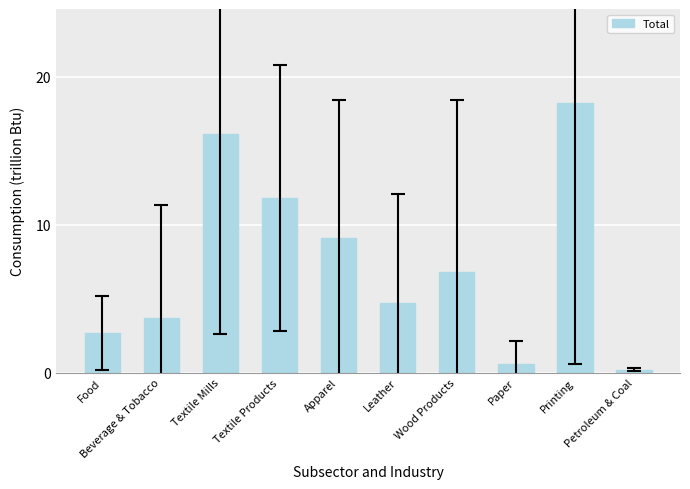

What is the minimum value shown in the chart?

0.2